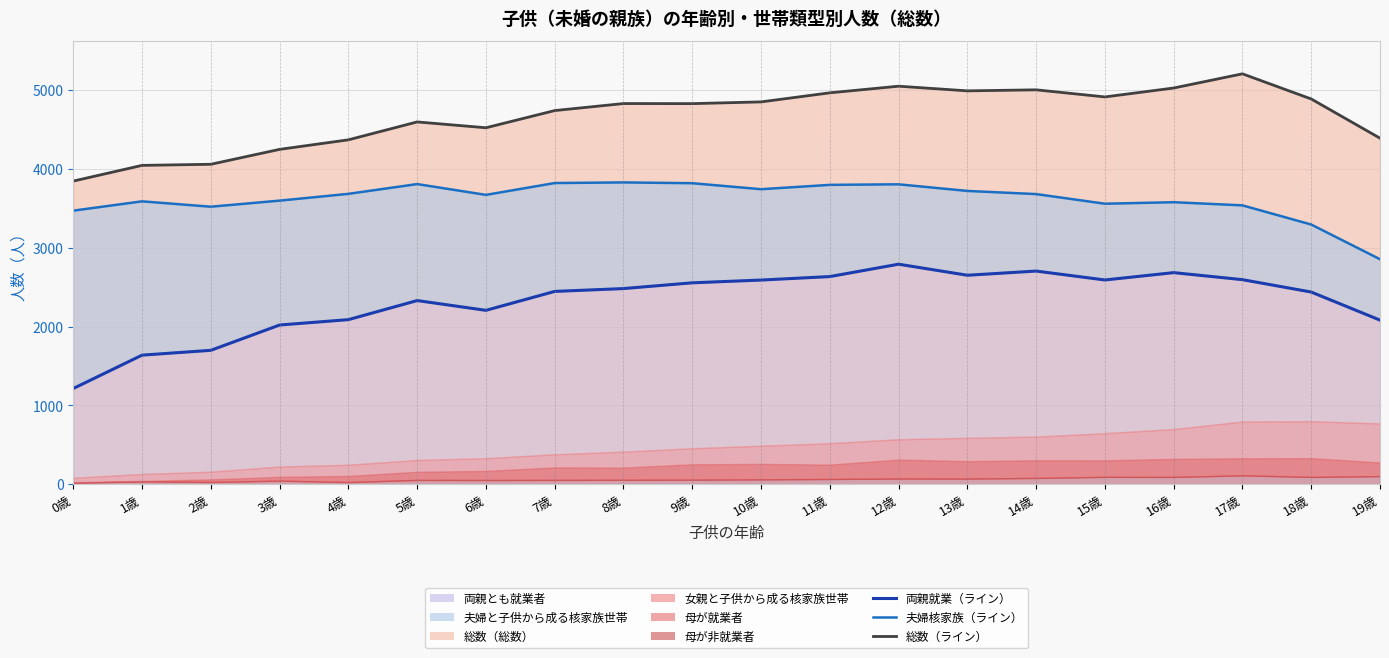

Which category has the lowest value in the 総数（総数） series?

0歳